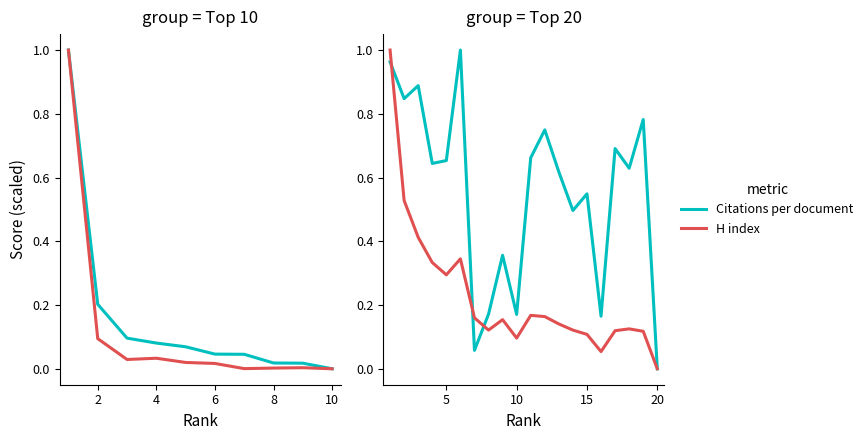

How many interior local valleys does the Citations per document series have?

7